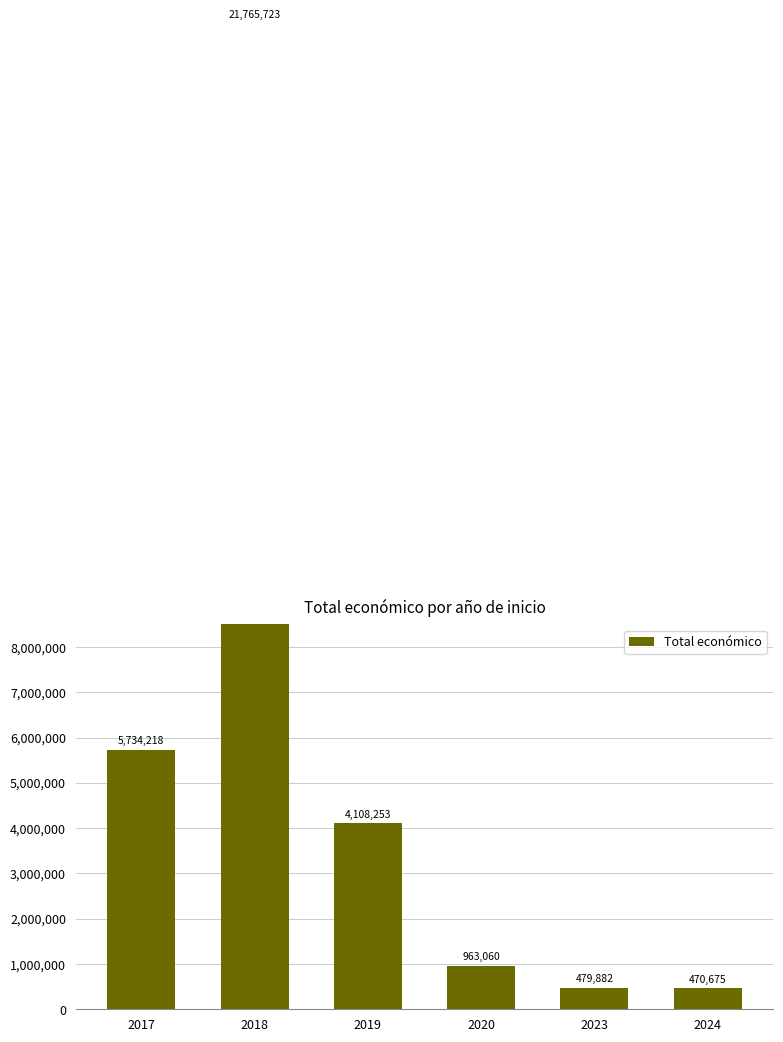

Does the chart contain any negative values?

No